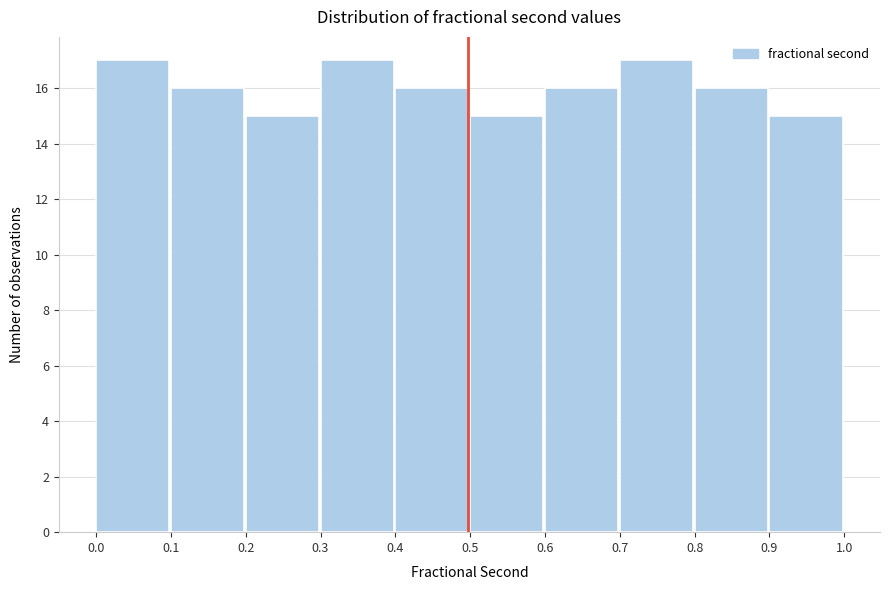

Reading left to right, list every bar in this chart as the range it spans on the x-axis followed by its height. The values are not printed on the chart, so give them approximately, as read against the axis.

0.0 to 0.1: 17
0.1 to 0.2: 16
0.2 to 0.3: 15
0.3 to 0.4: 17
0.4 to 0.5: 16
0.5 to 0.6: 15
0.6 to 0.7: 16
0.7 to 0.8: 17
0.8 to 0.9: 16
0.9 to 1.0: 15